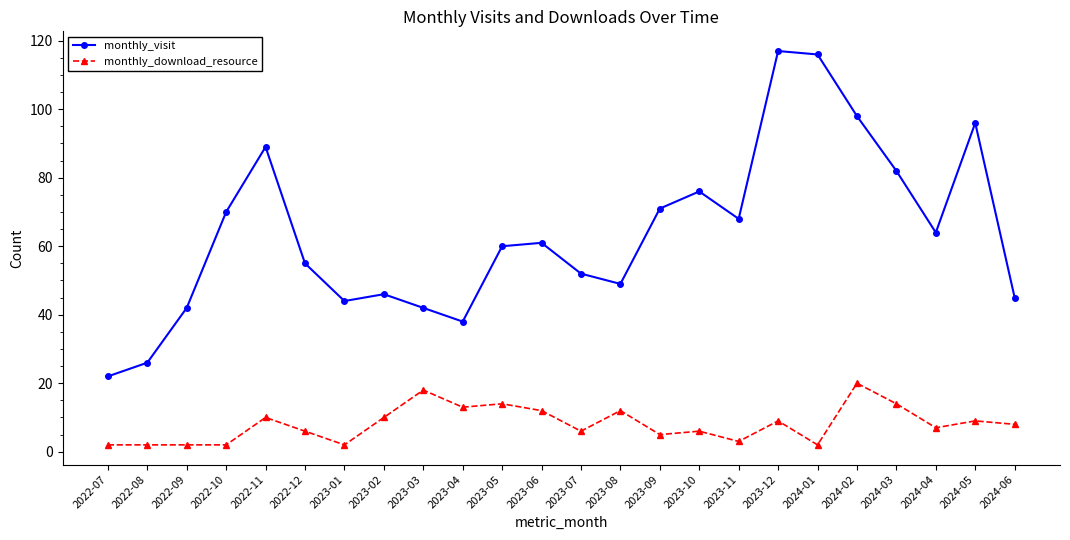

Read the monthly_visit value at 2024-01, to the nearest 10.

120